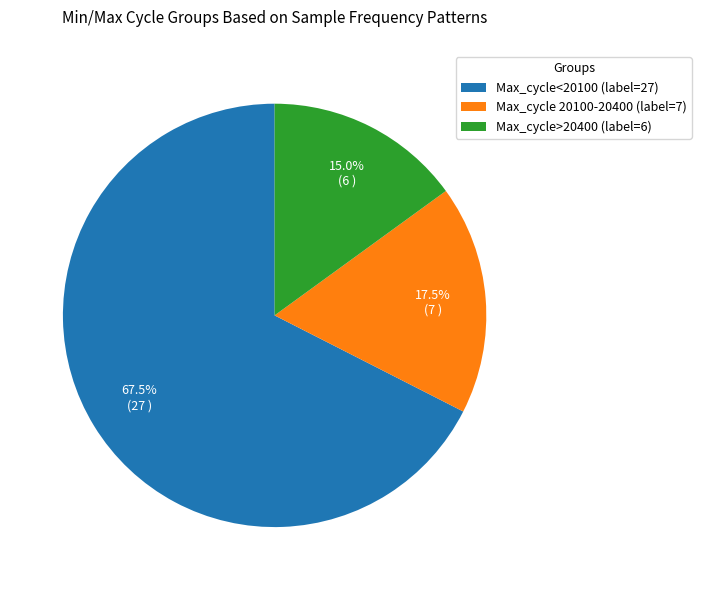

Which category has the smallest portion of the pie?

Max_cycle>20400 (label=6)